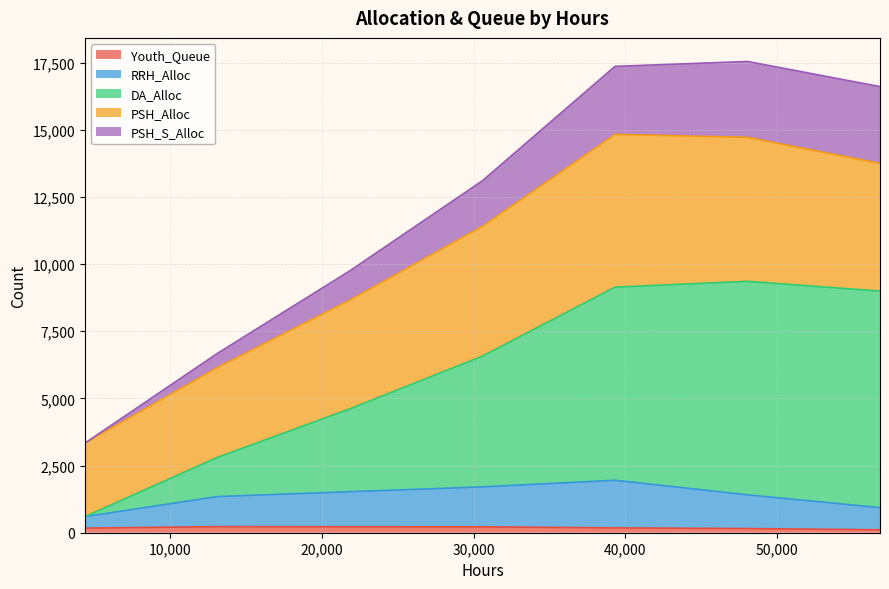

Which category has the highest value in the Youth_Queue series?

13104